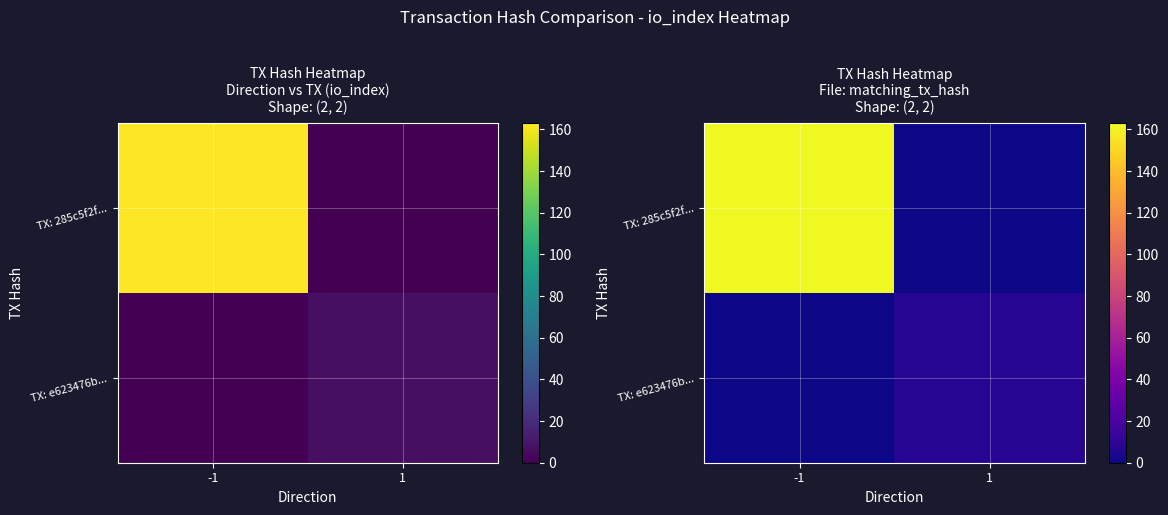

Rank the series at -1 from highest to lowest value.

TX: 285c5f2f..., TX: e623476b...